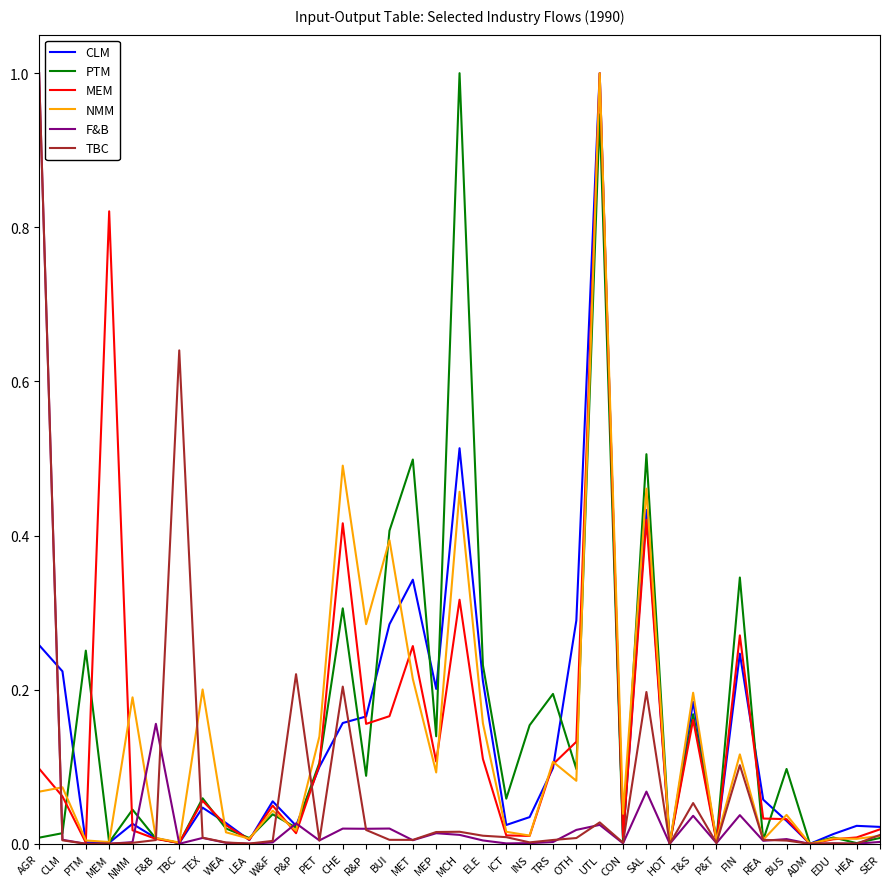

Between CLM and HEA, which series saw the biggest shift?

CLM